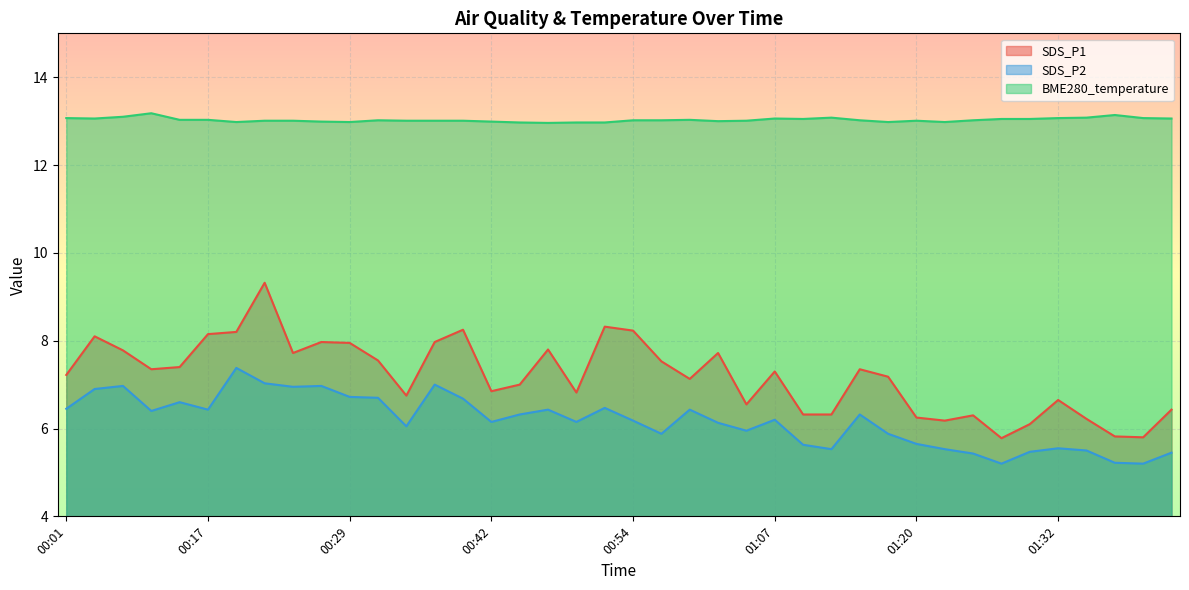

In SDS_P2, how many points are lower than both neighbors (excluding endpoints)?

11